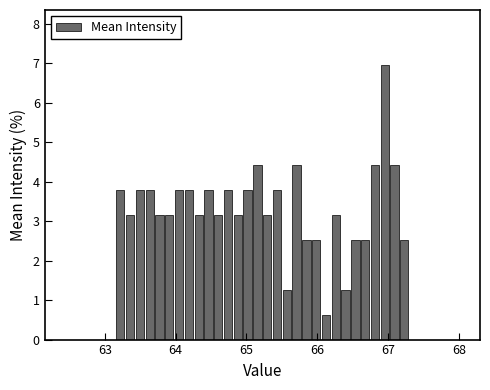

Around what value on the x-axis is the tallest bar? Give the approximate position of its centre, as read against the axis.

67.0